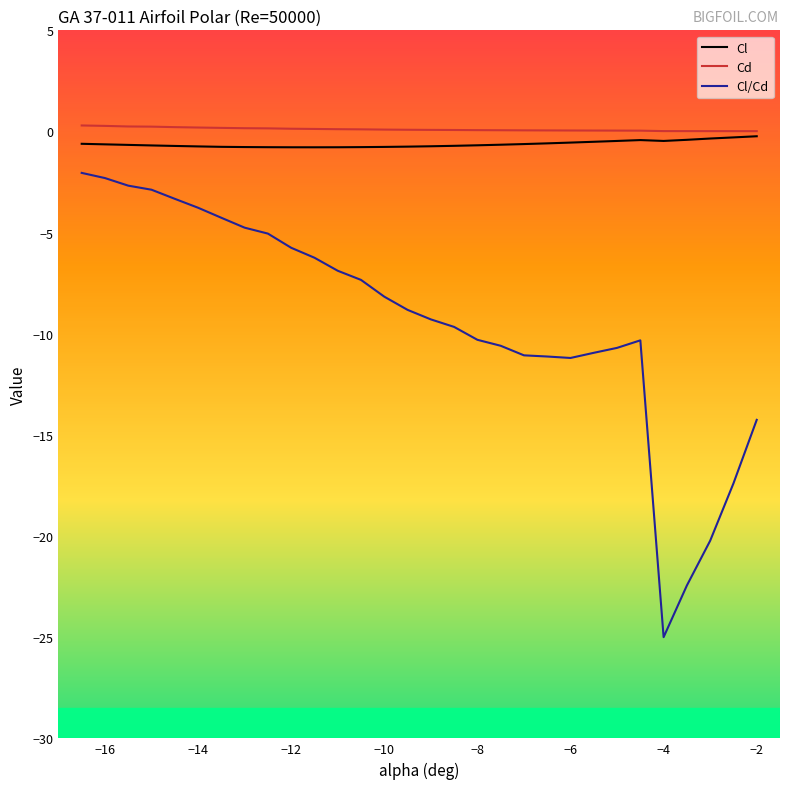

What is the lowest value of the Cl/Cd series?

-25.0